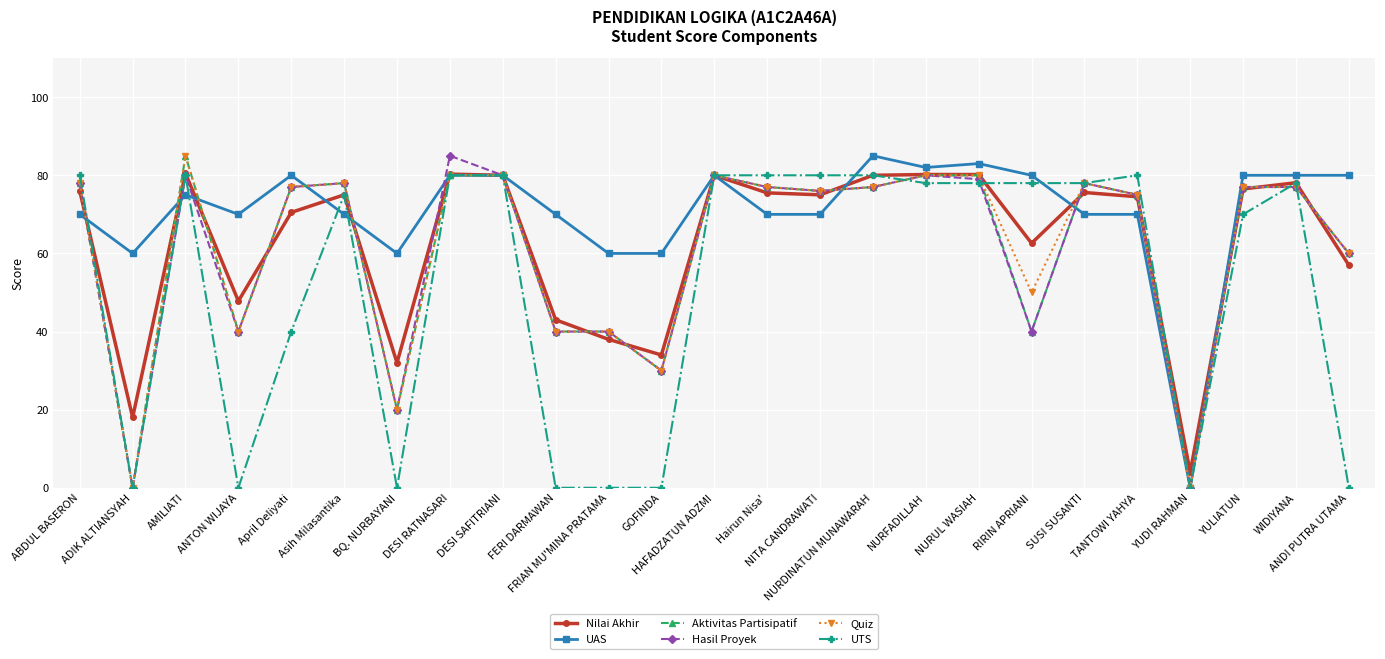

Between which two adjacent categories do Nilai Akhir and Quiz first intersect?

ABDUL BASERON and ADIK ALTIANSYAH